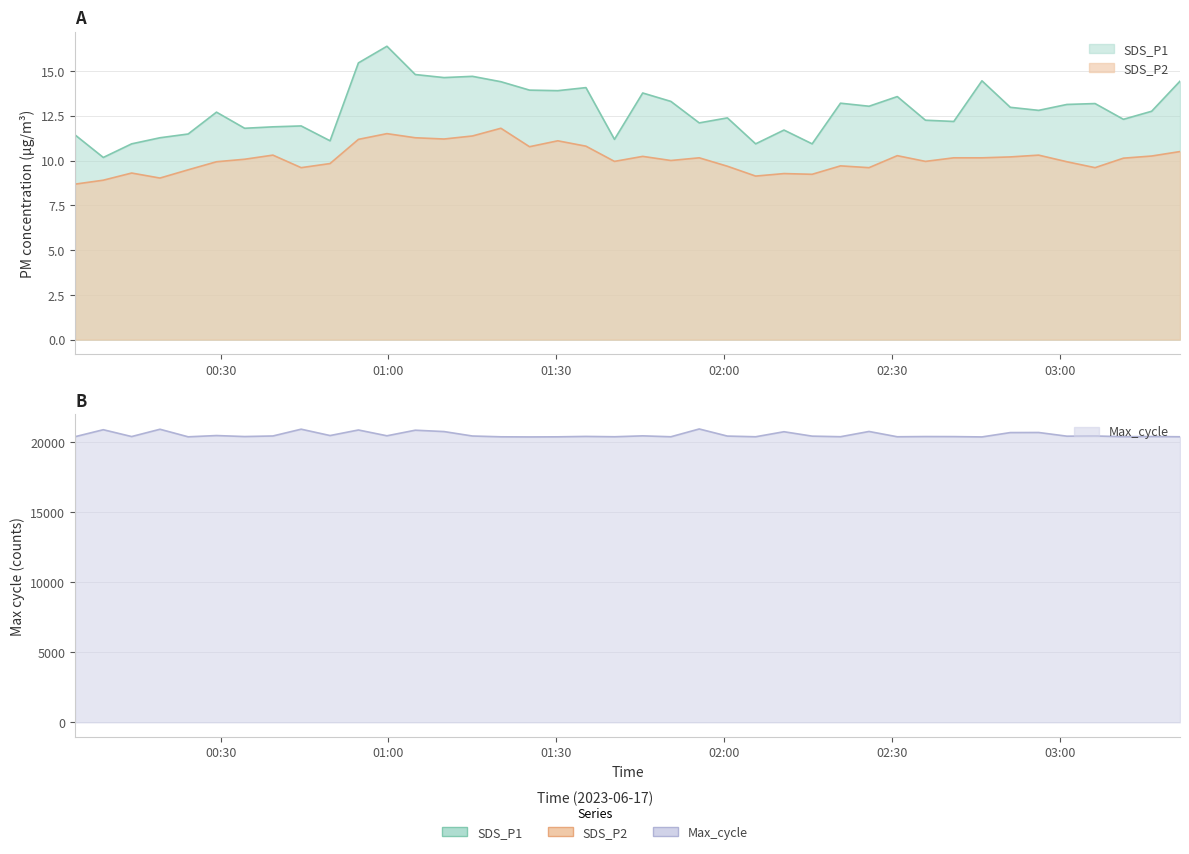

What is the label of the 17th point from the left?

2023/06/17 01:25:13